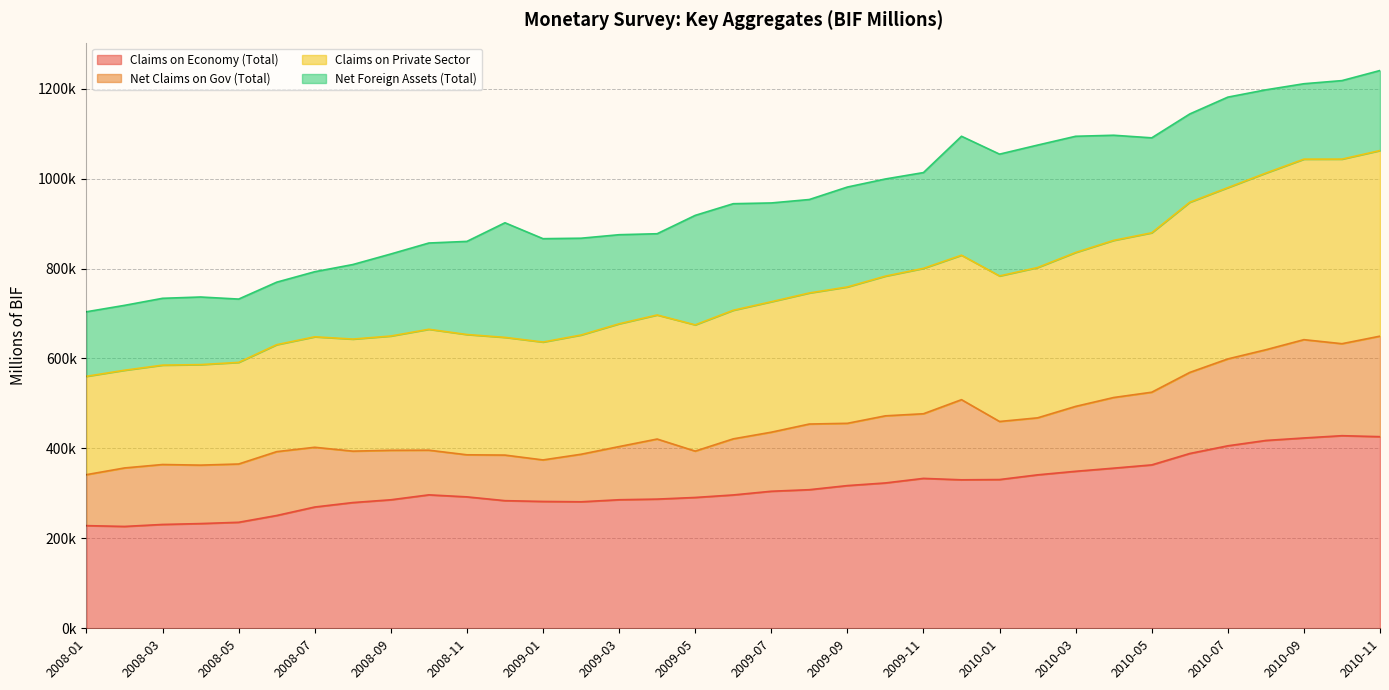

True or false: Claims on Economy (Total) has a value of 94569.7 at 2009-12.

False